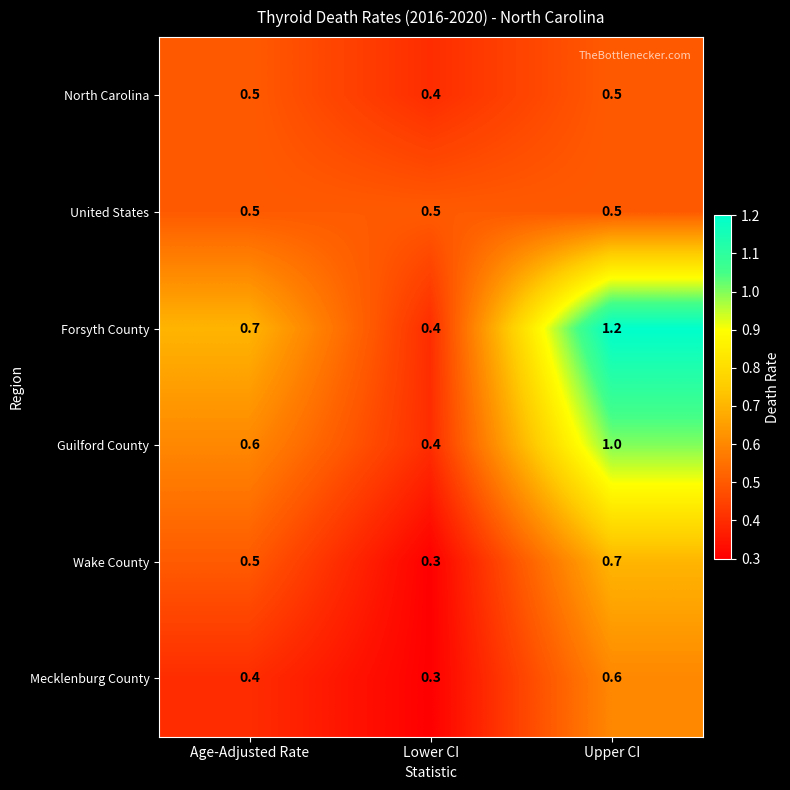

At which label does Guilford County reach its peak?

Upper CI